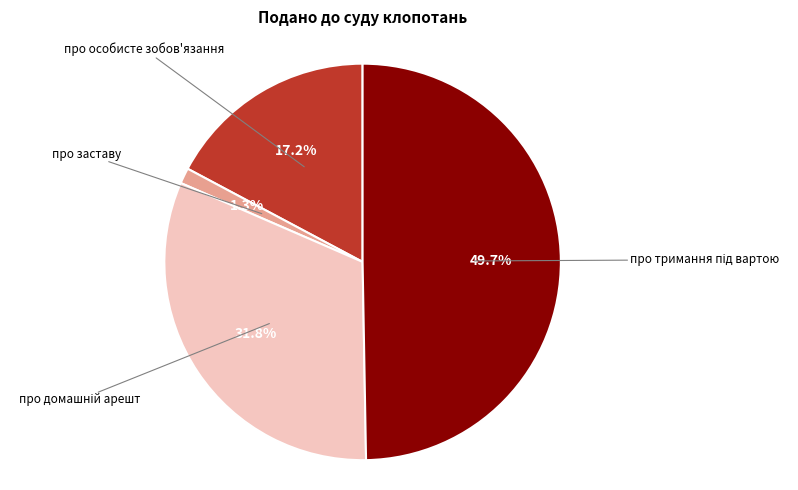

Which category has the smallest portion of the pie?

про заставу